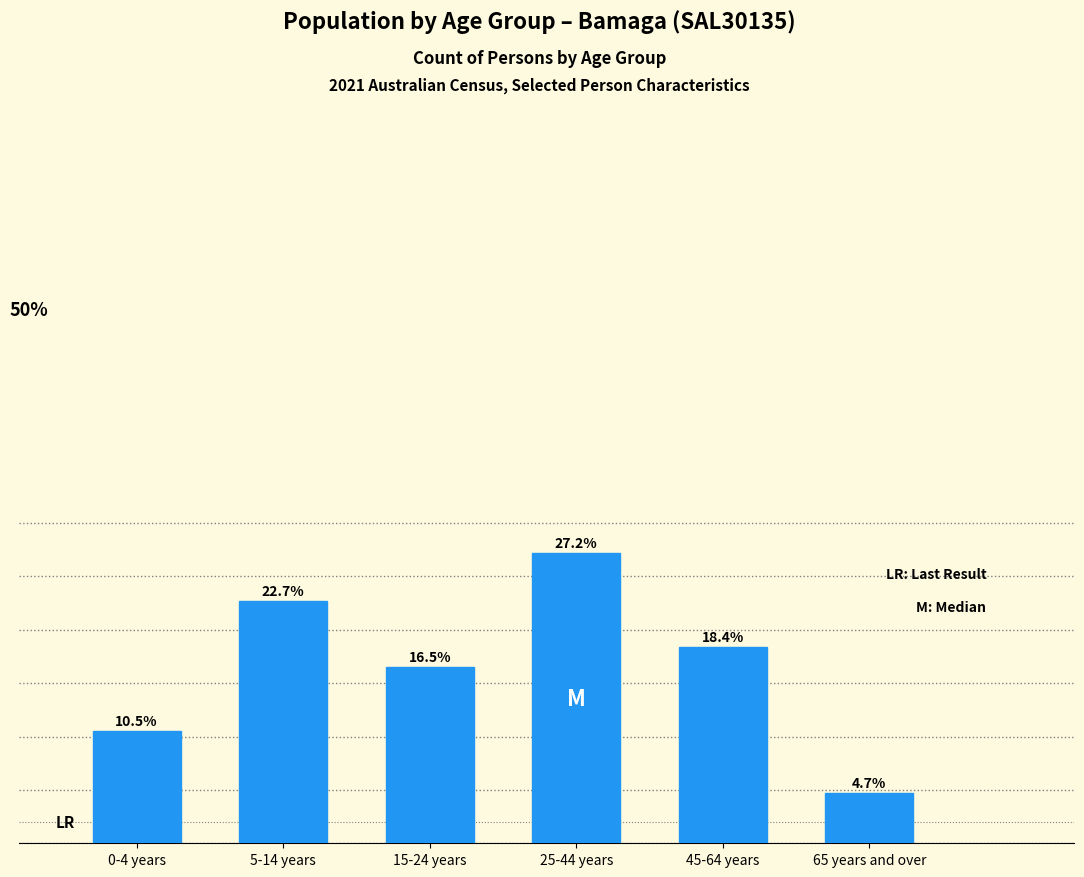

Rank the categories by value from lowest to highest.

65 years and over, 0-4 years, 15-24 years, 45-64 years, 5-14 years, 25-44 years